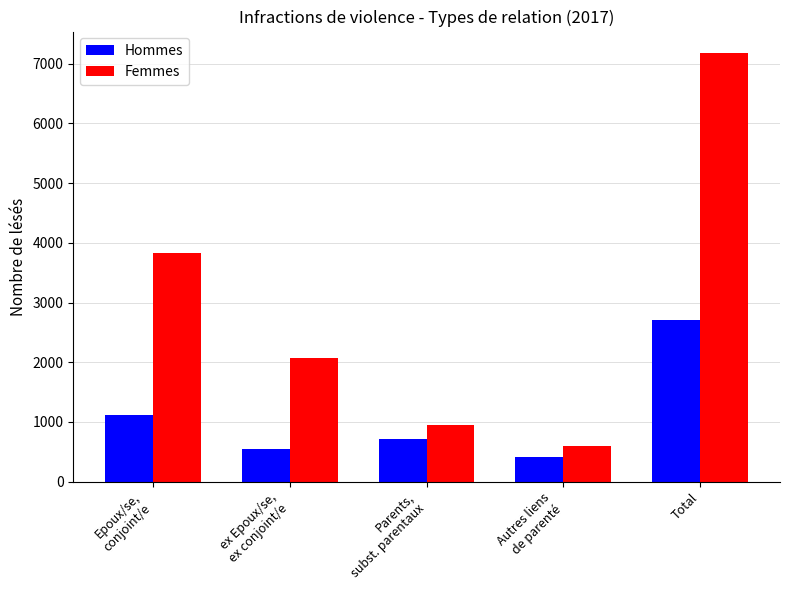

Which category has the highest value across all series?

Total